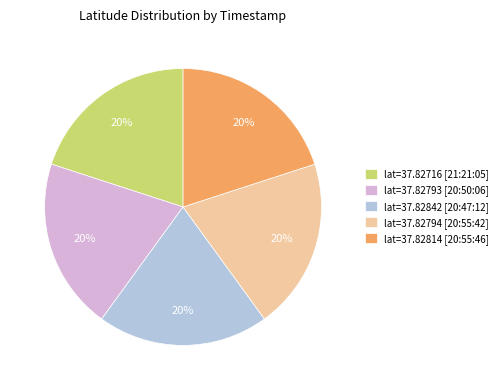

How many segments does this pie chart have?

5